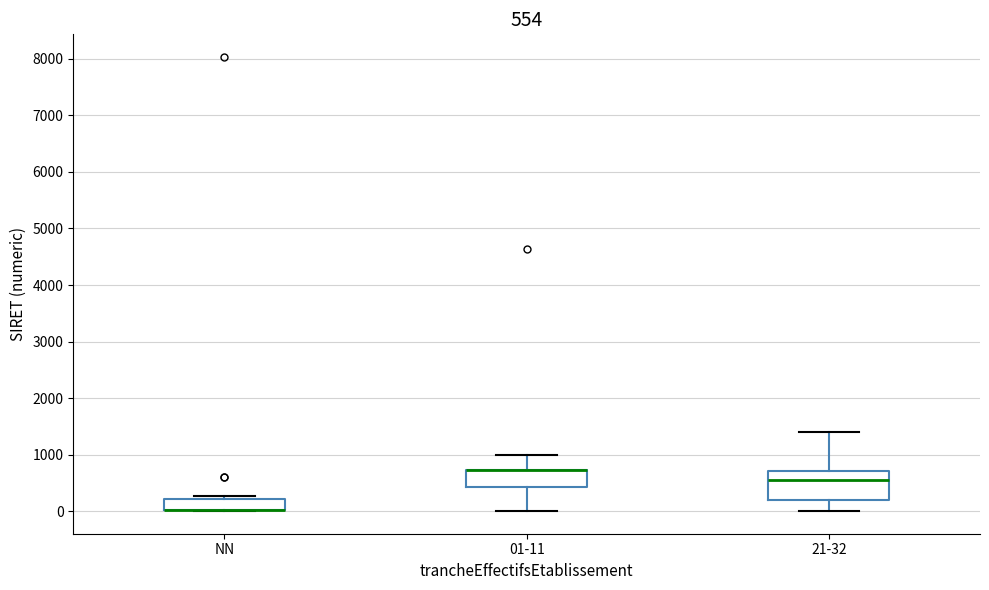

Which box is the tallest, from its lower edge to its upper edge?

21-32